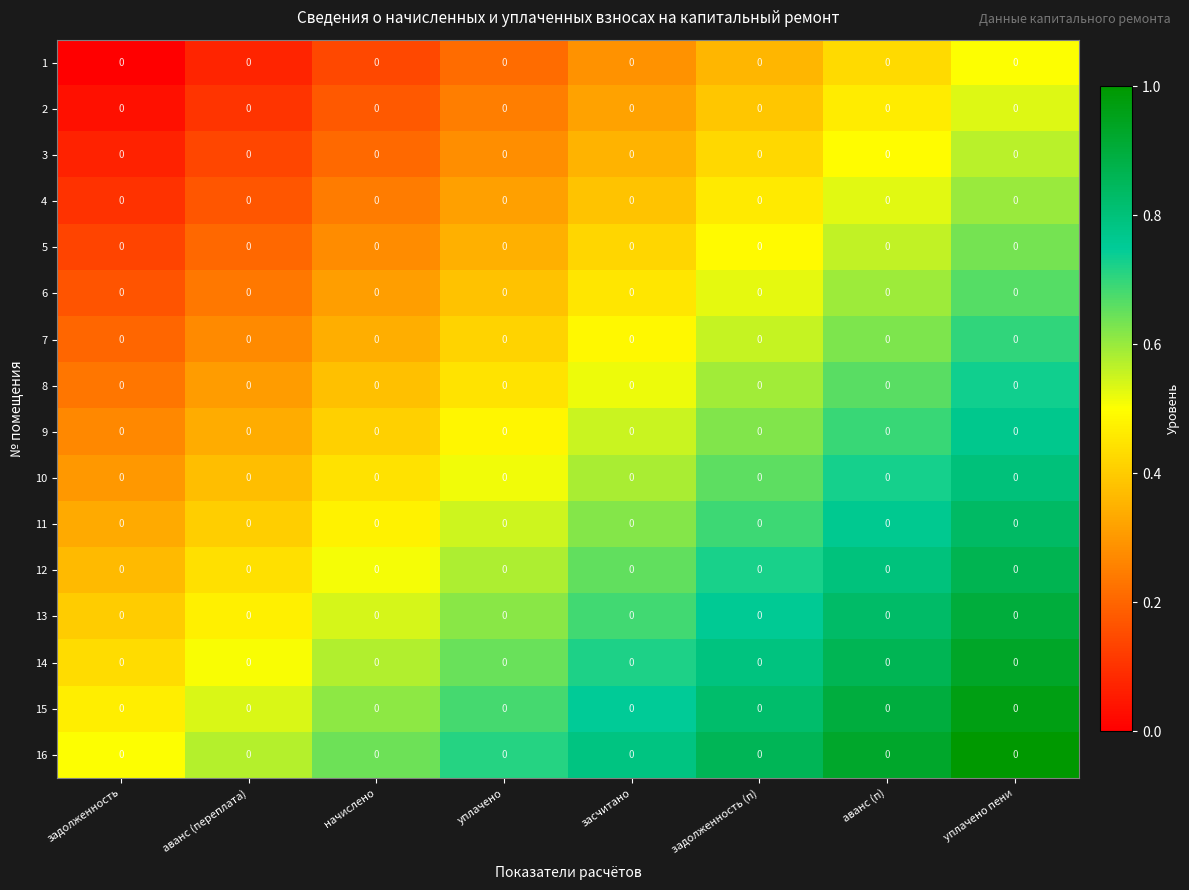

What is the maximum value for 3?

0.6